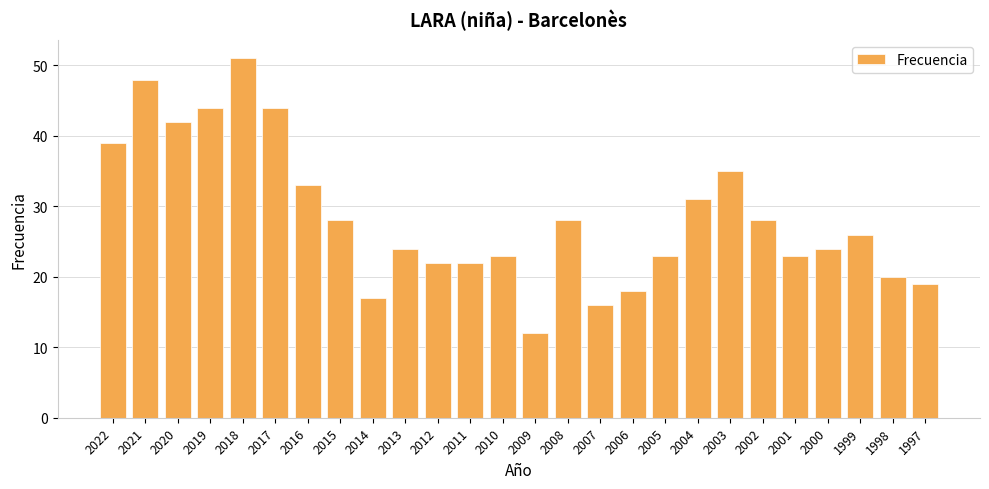

What is the value of the 3rd bar from the left?

42